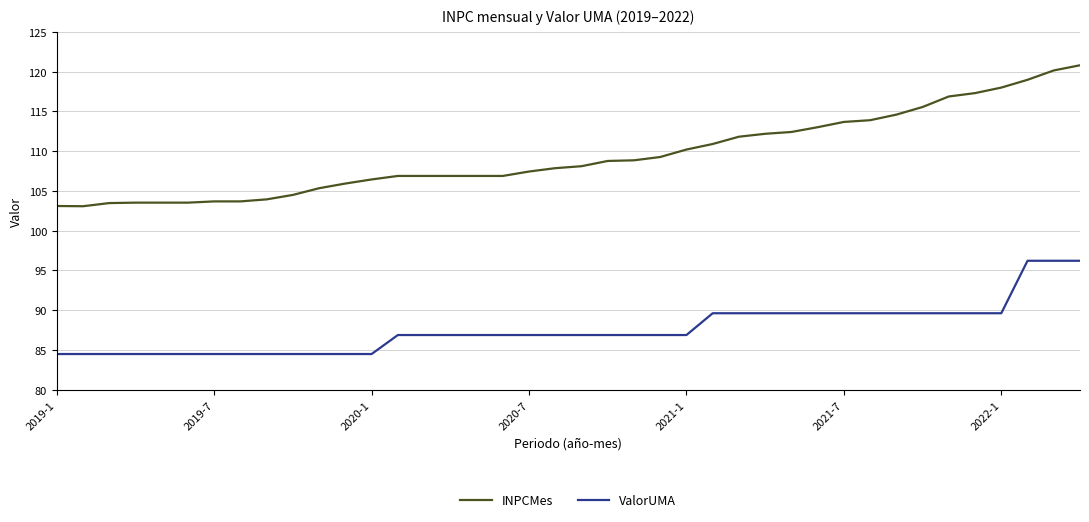

Is this an area chart (filled region under the line)?

No